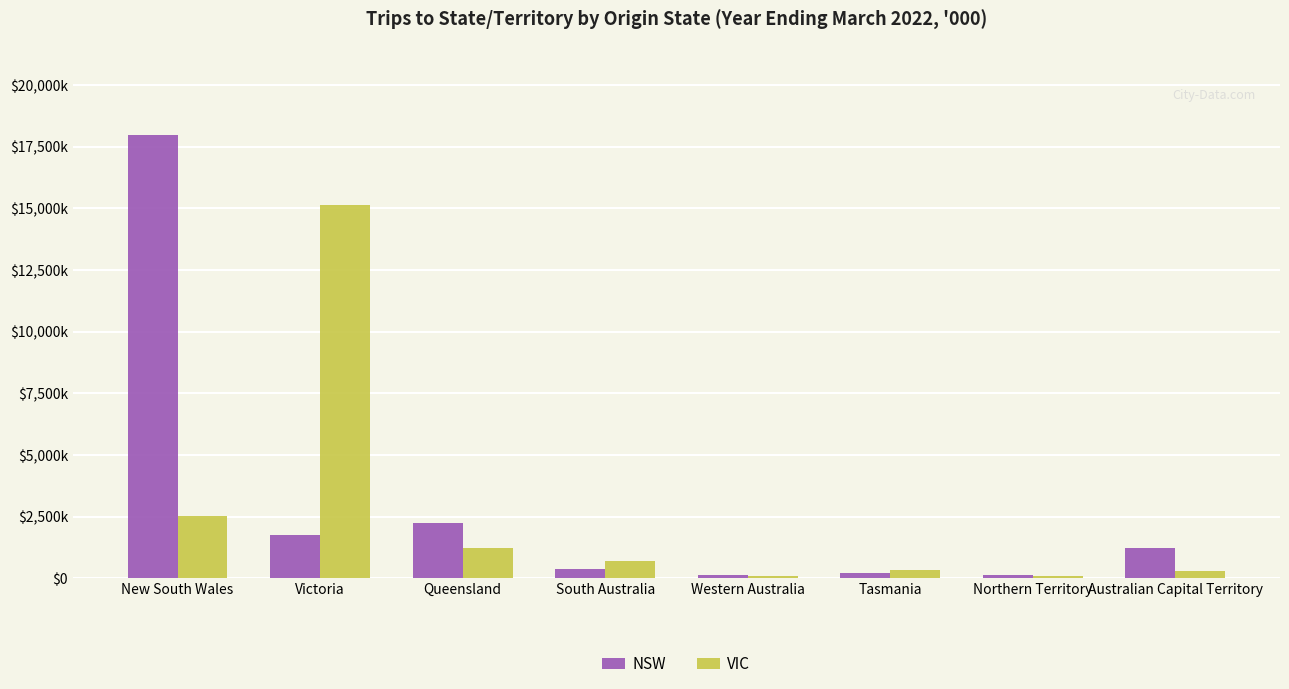

What are all the series names shown in the legend?

NSW, VIC